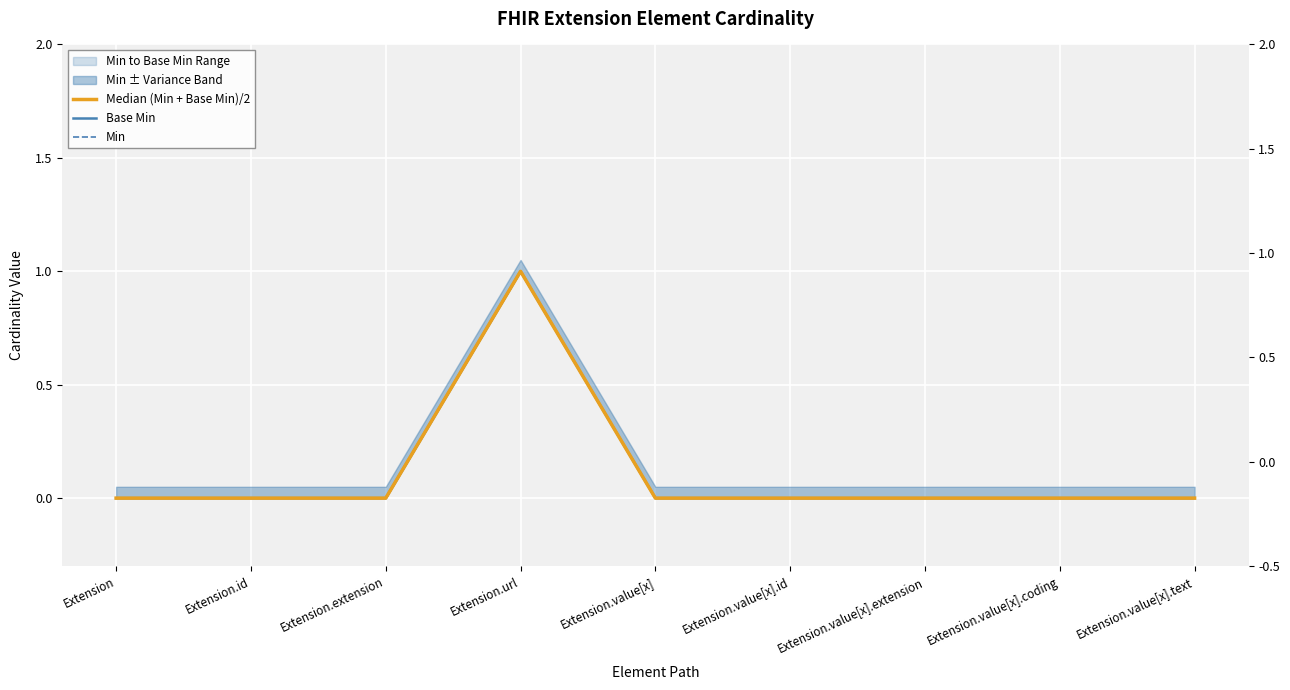

At how many categories does at least one series exceed 0?

1